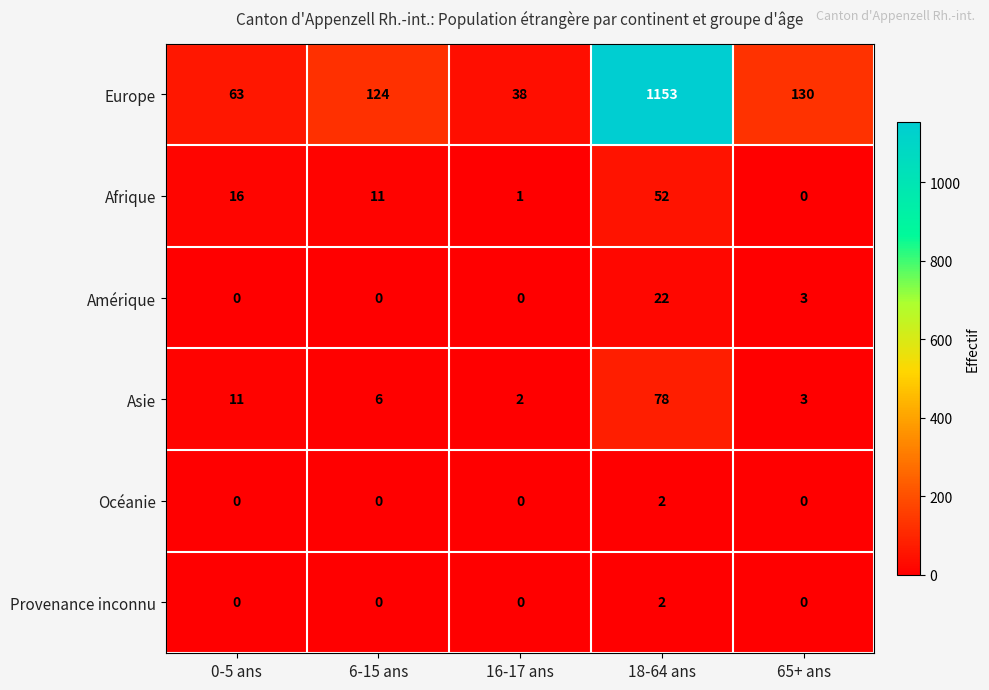

Which series changed the most between 0-5 ans and 6-15 ans?

Europe